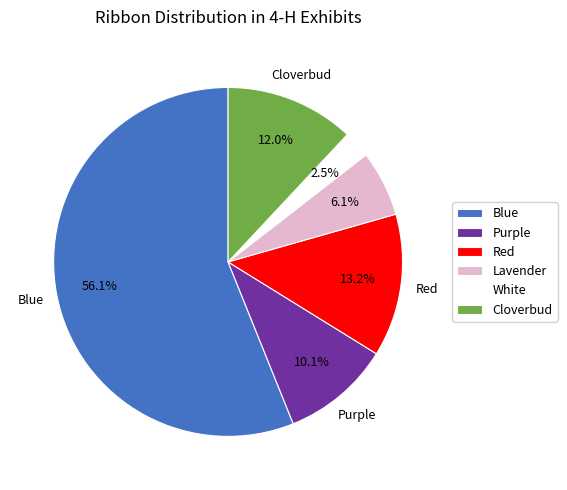

What is the total percentage of Purple and Lavender?

16.2%